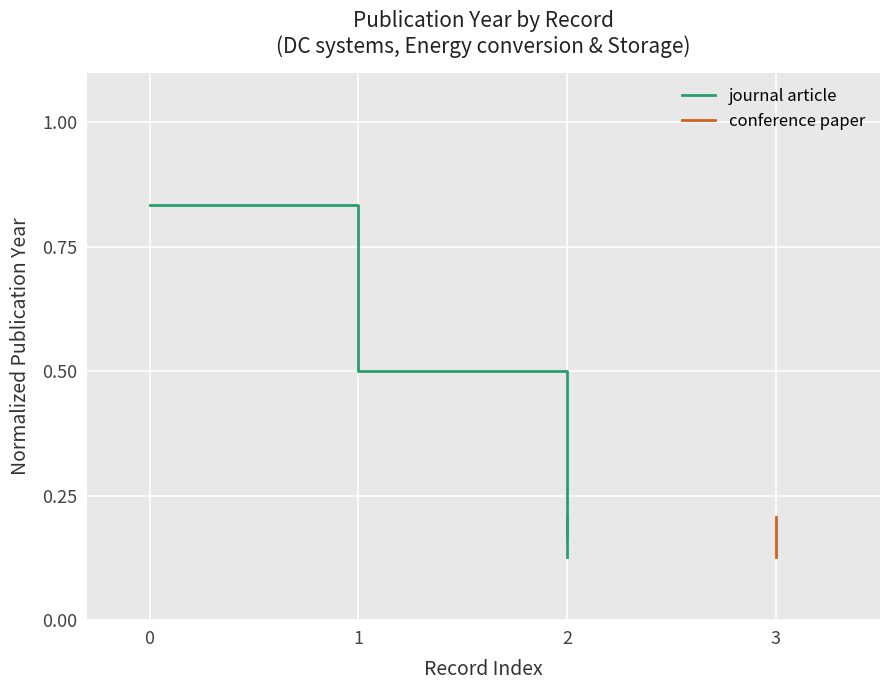

Which label corresponds to the smallest value in the chart?

2